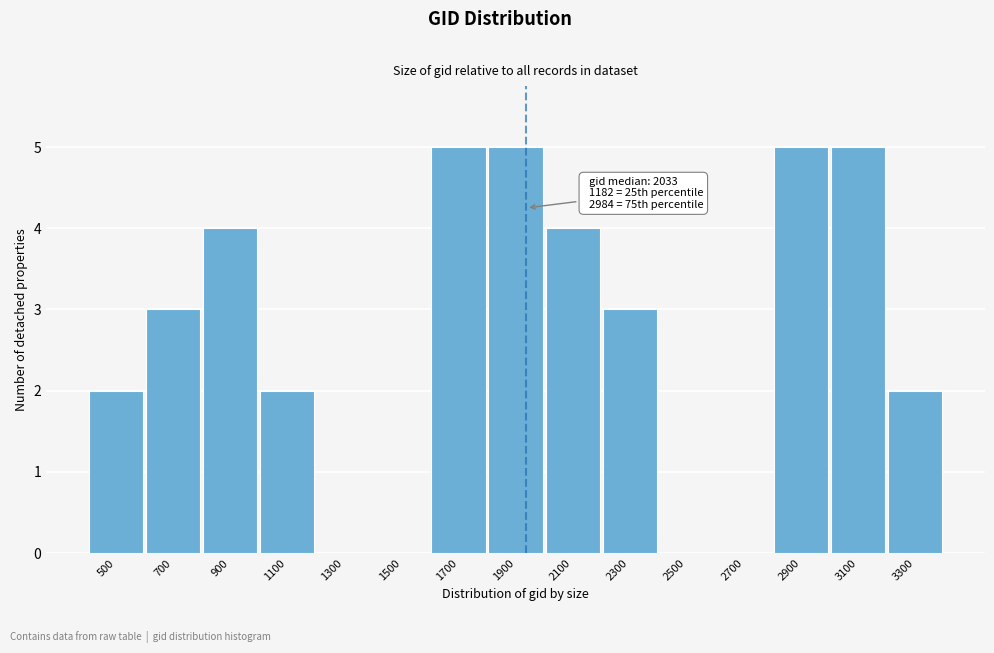

Reading left to right, transcribe all the data shown in this chart.

500=2	700=3	900=4	1100=2	1300=0	1500=0	1700=5	1900=5	2100=4	2300=3	2500=0	2700=0	2900=5	3100=5	3300=2